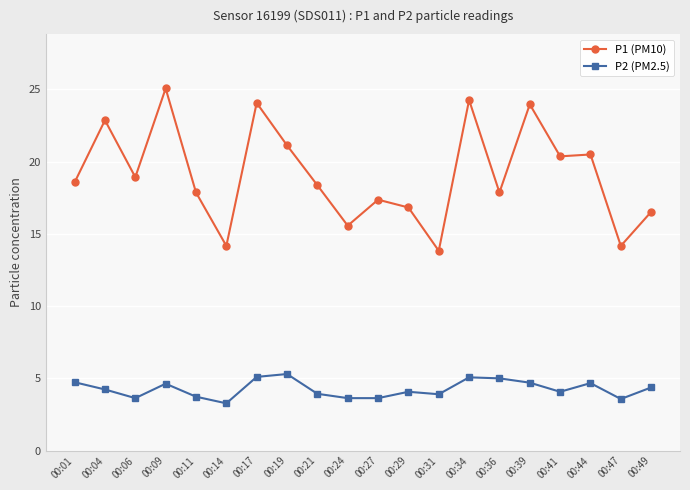

Does the chart display data point markers on the line(s)?

Yes